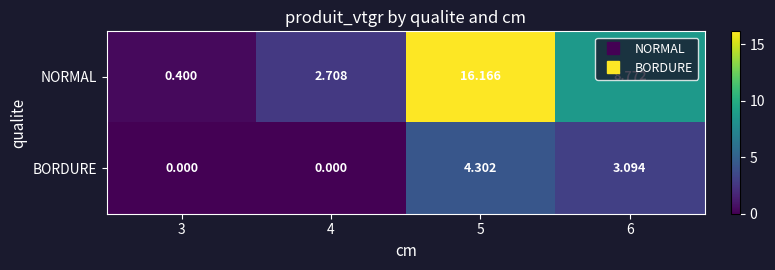

How many values in the NORMAL series exceed 8?

2